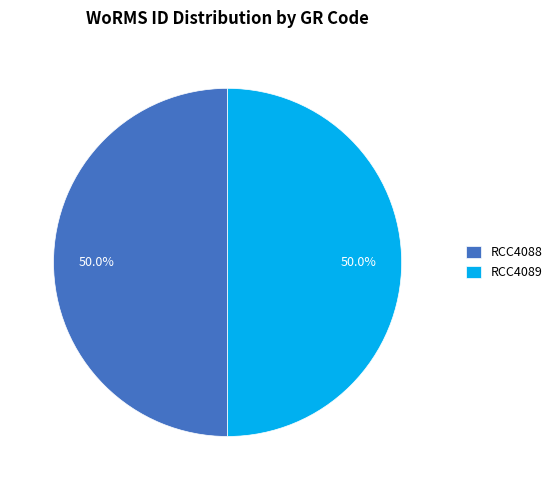

What is the ratio of the value at RCC4088 to the value at RCC4089?

1.0